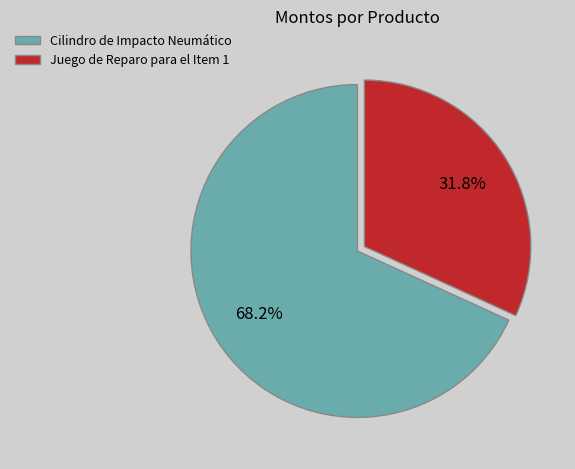

The Juego de Reparo para el Item 1 slice represents 46% of the pie. True or false?

False